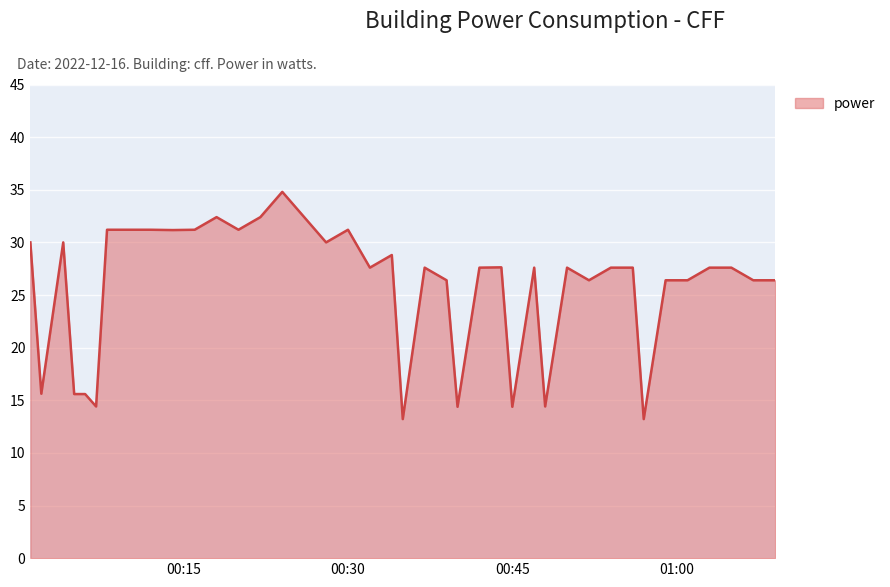

What is the difference between the maximum and minimum values?

21.6